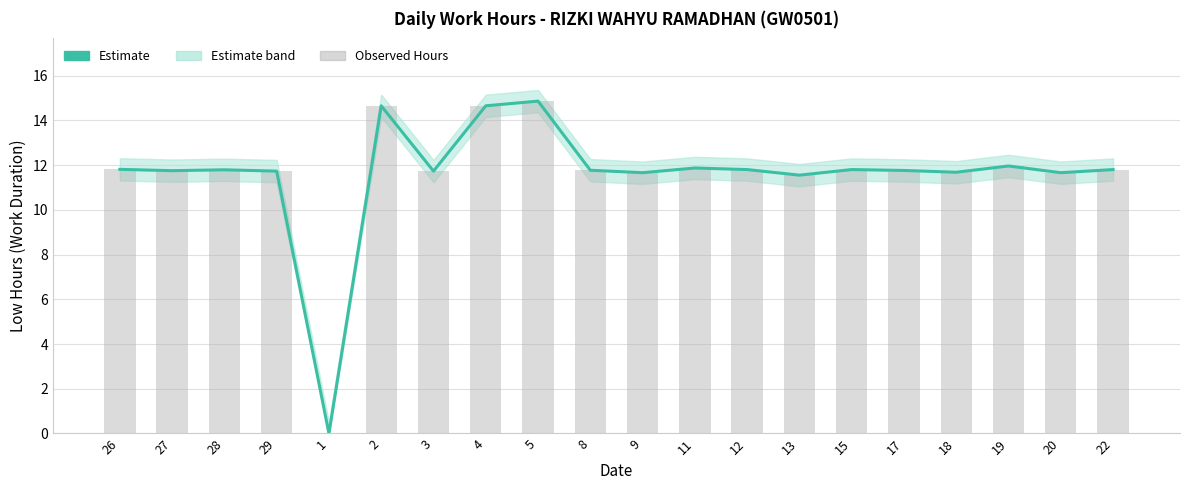

At 22, list the series in order from largest to smallest.

Estimate, Observed Hours